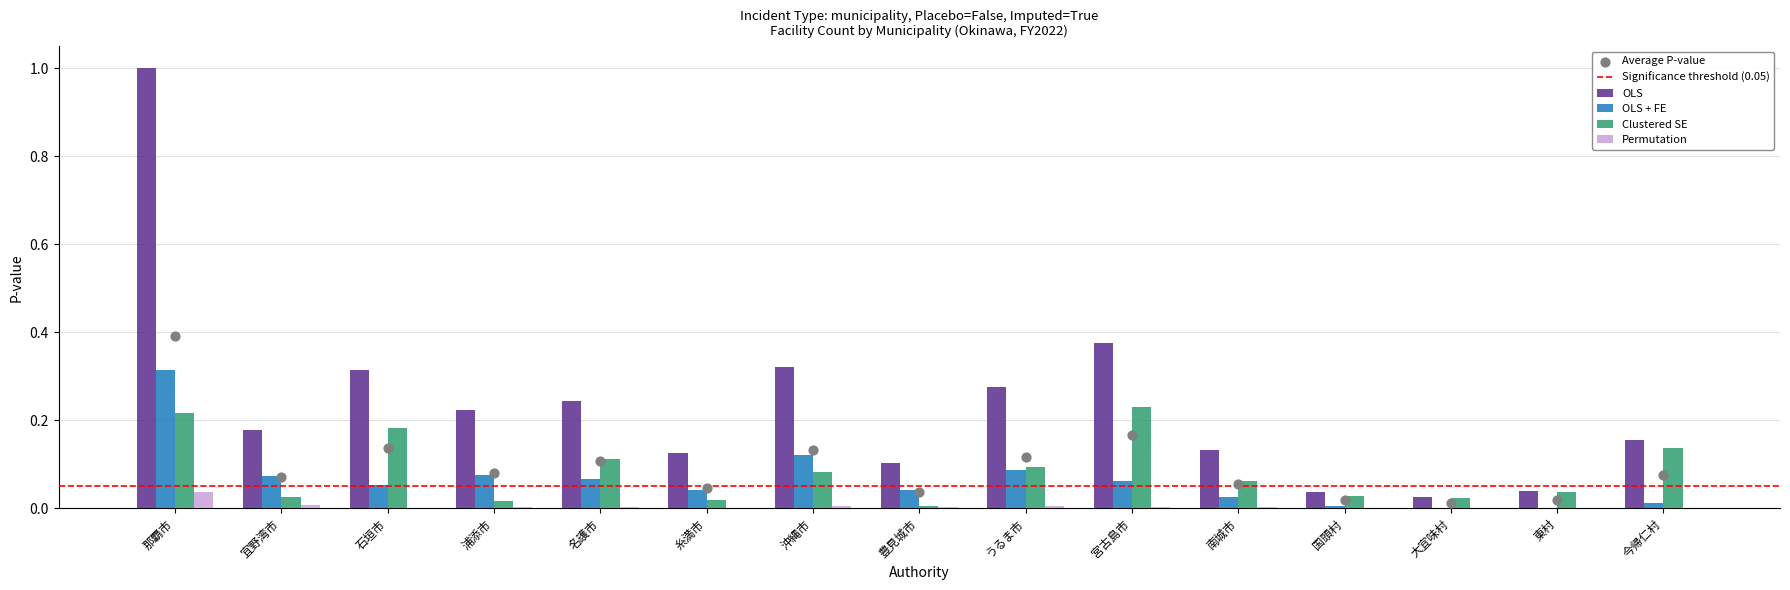

Which series reaches the maximum Y coordinate?

OLS